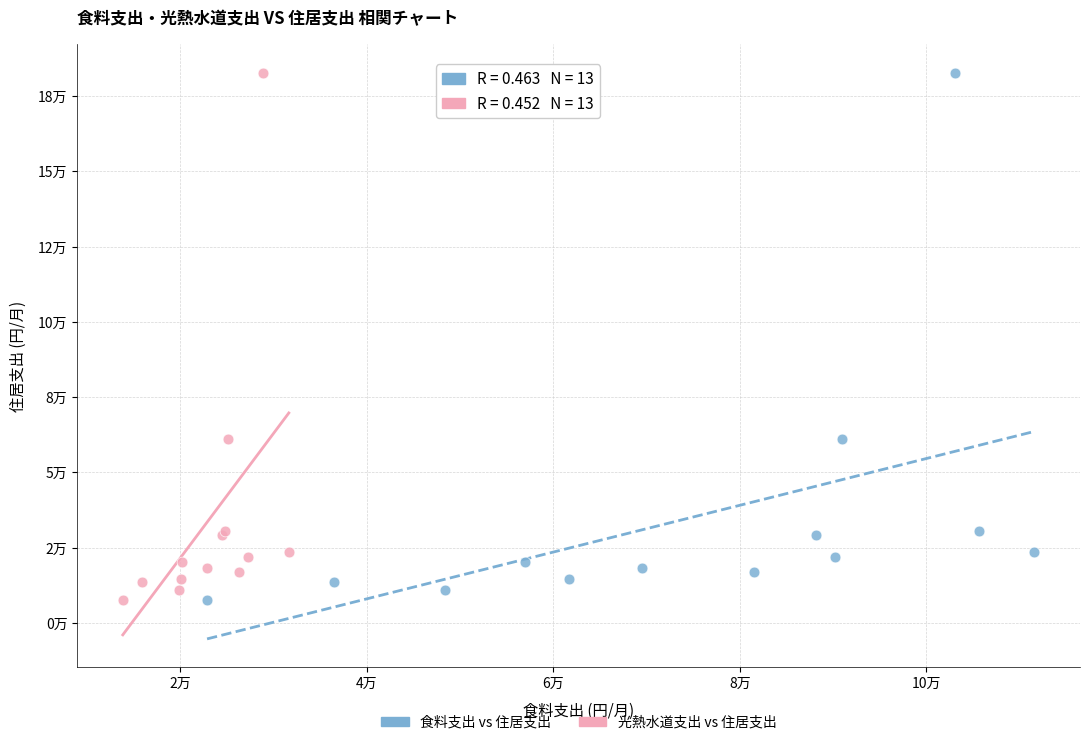

What are all the series names shown in the legend?

食料支出 vs 住居支出, 光熱水道支出 vs 住居支出